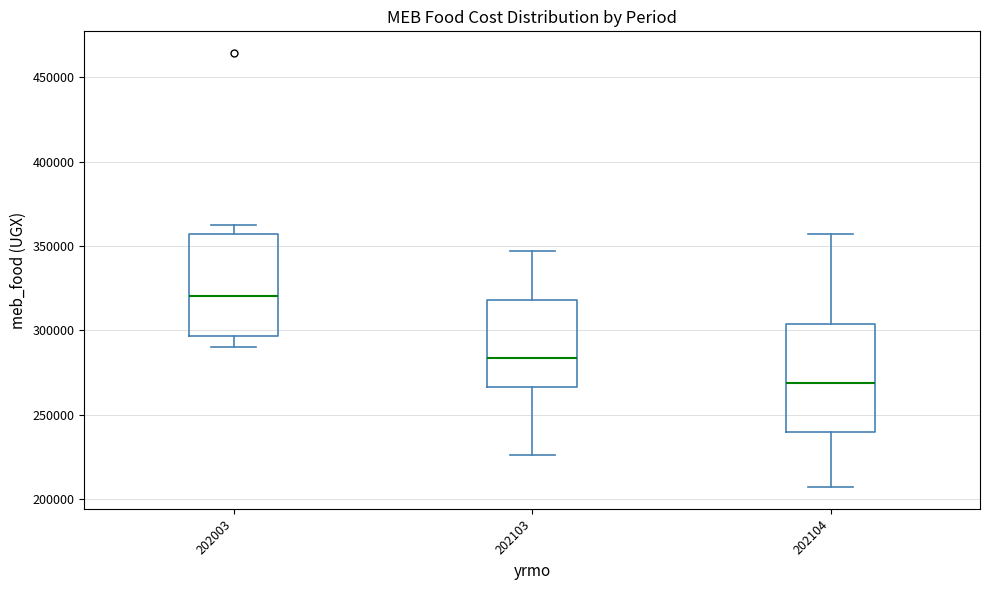

Reading left to right, transcribe this box plot: for each box, give where its median line is, the range the box spans, and where its two whiskers end, as read against the y-axis. The values are not printed on the chart, so give them approximately, as read against the axis.

202003: median 320000, box 295000 to 355000, whiskers 290000 to 365000
202103: median 285000, box 265000 to 320000, whiskers 225000 to 345000
202104: median 270000, box 240000 to 305000, whiskers 205000 to 355000